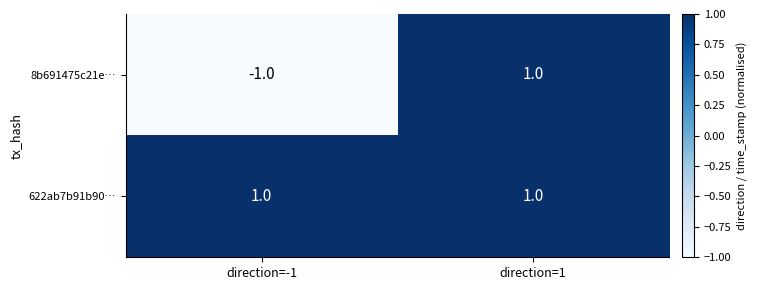

How many categories are shown in the chart?

2